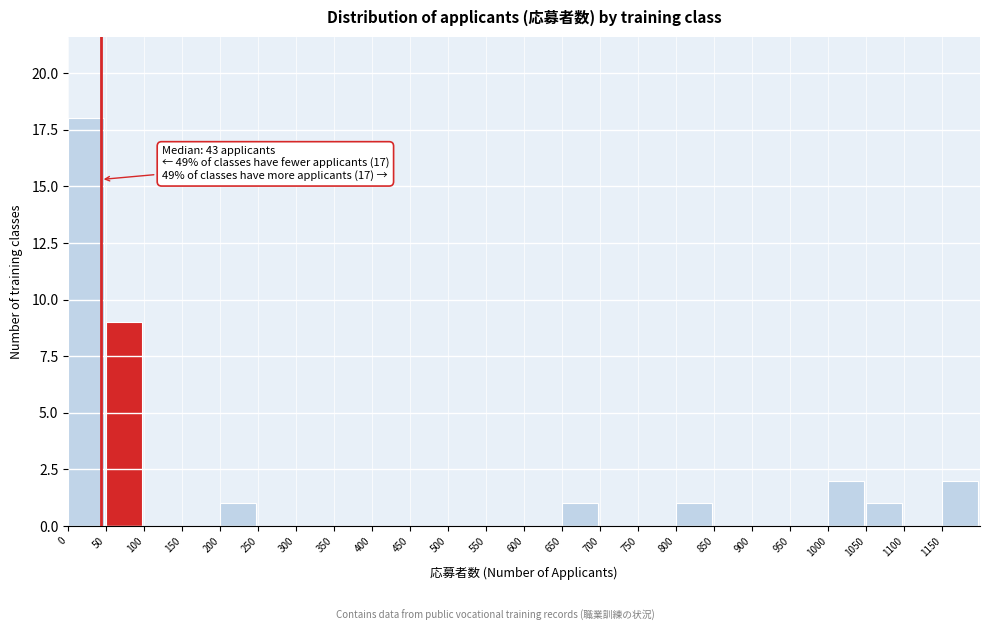

Over which range of the x-axis is the bar tallest?

0 to 50